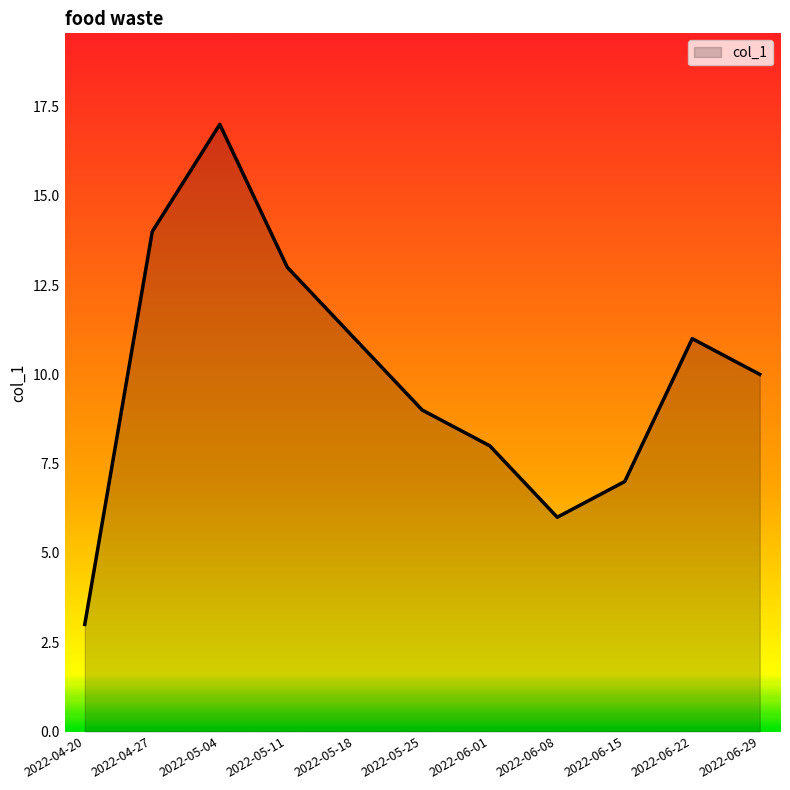

Count the number of categories in the chart.

11